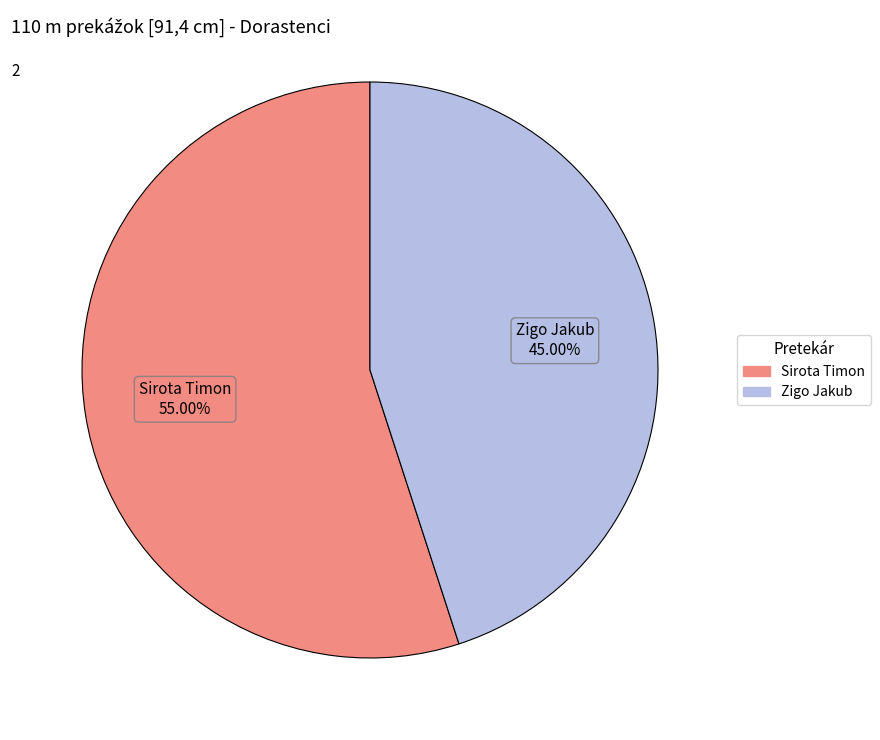

Count the number of slices in the pie.

2